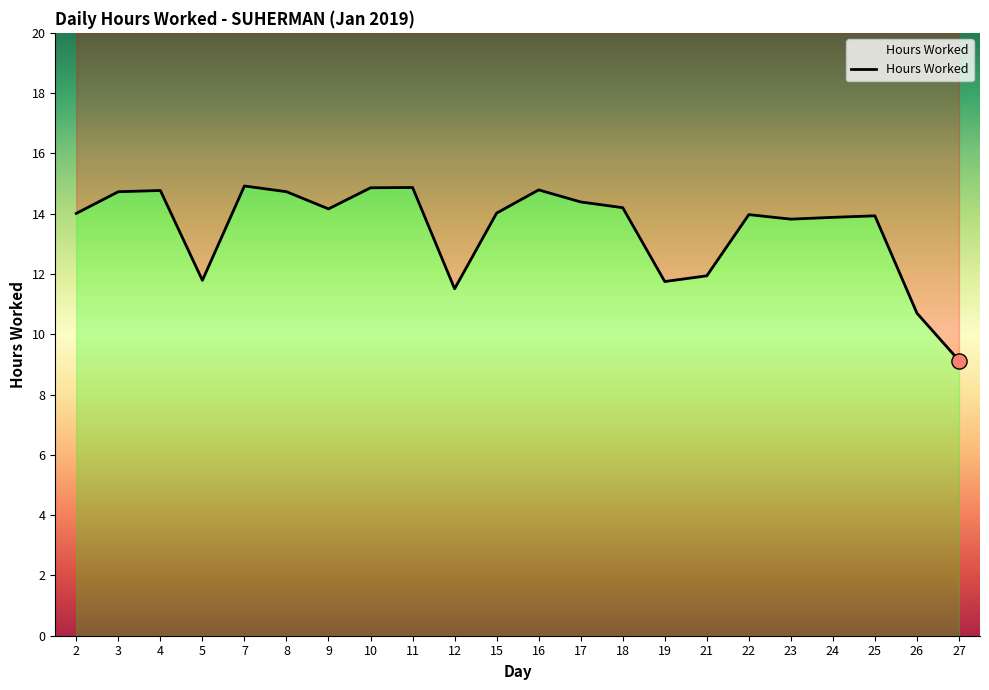

Between 7 and 3, which is larger?

7